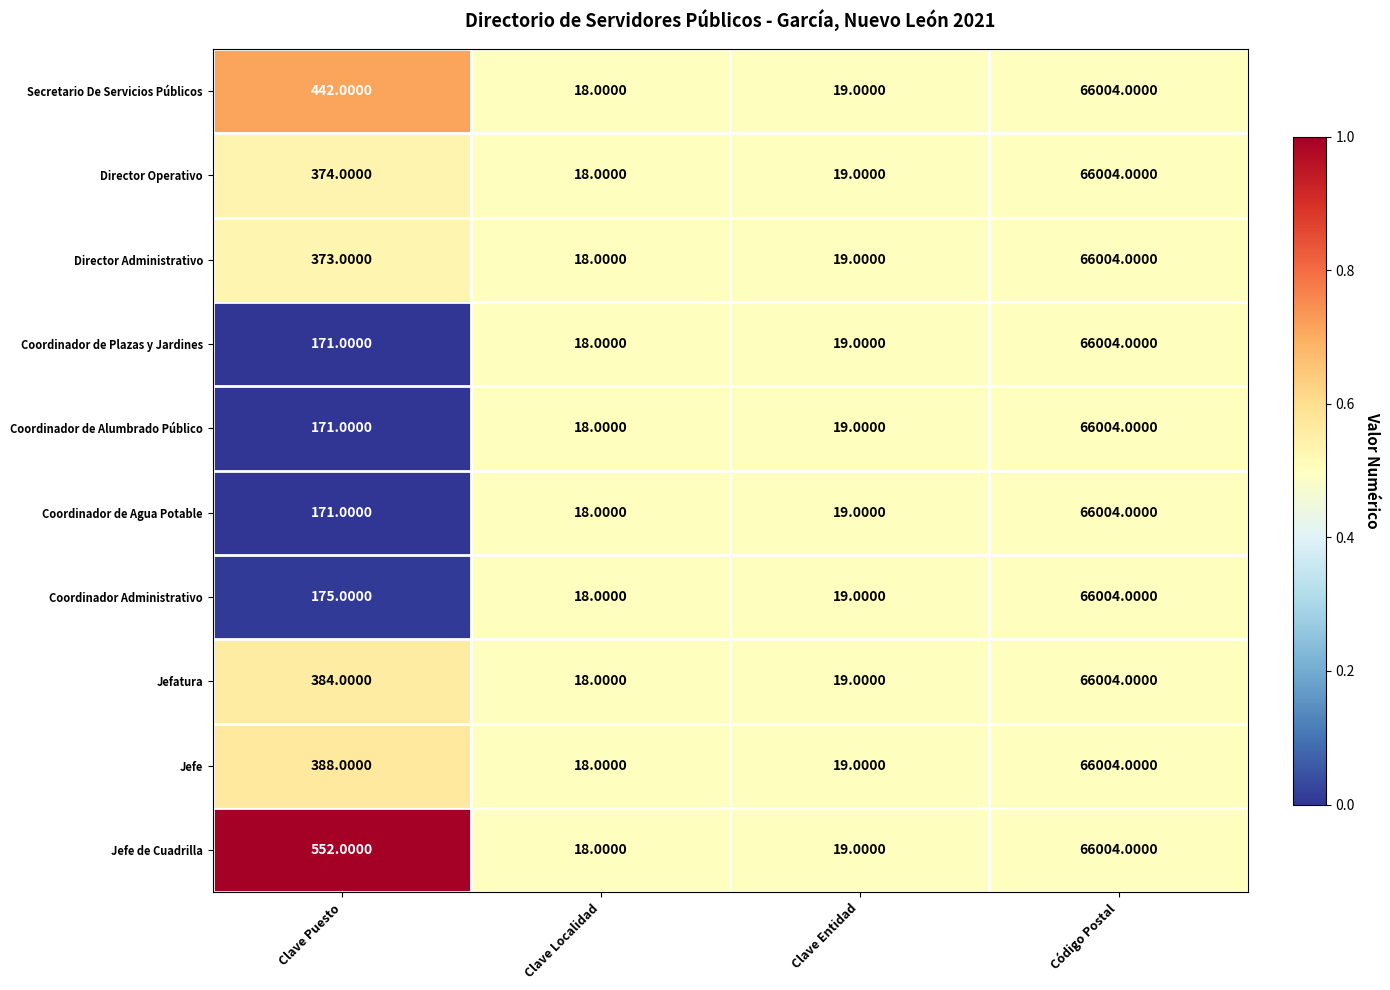

Which series has the largest total across all categories?

Jefe de Cuadrilla